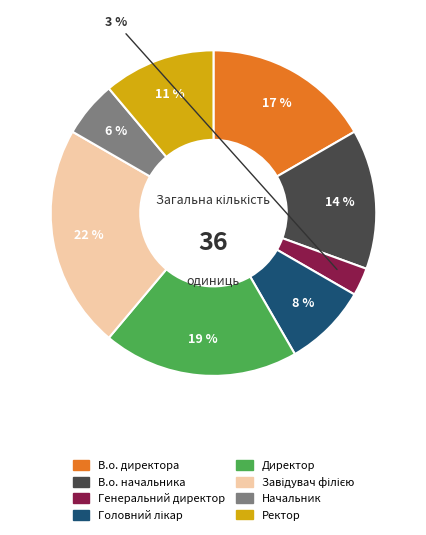

Which has a higher value, Директор or В.о. директора?

Директор